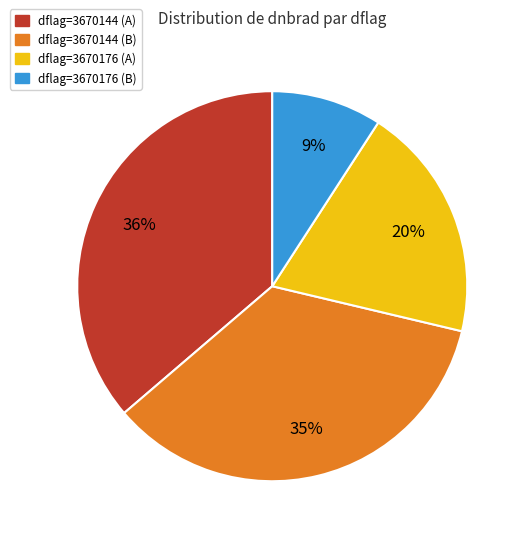

To the nearest percent, what is the average slice percentage?

25%